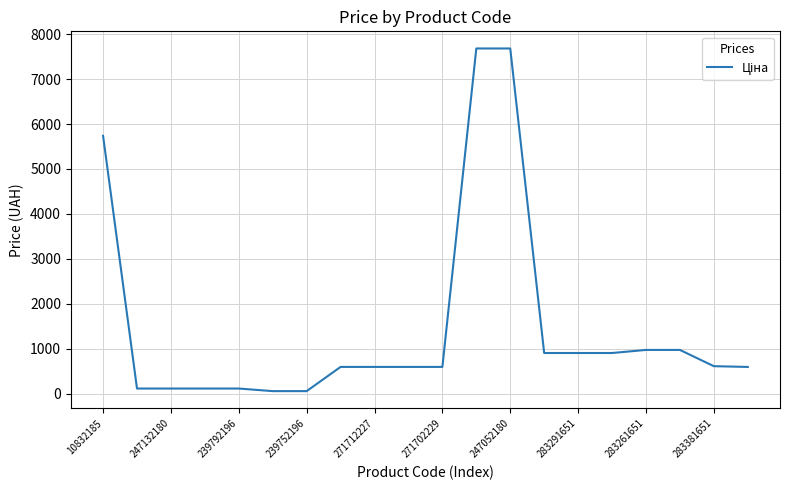

What is the maximum value shown in the chart?

7680.9